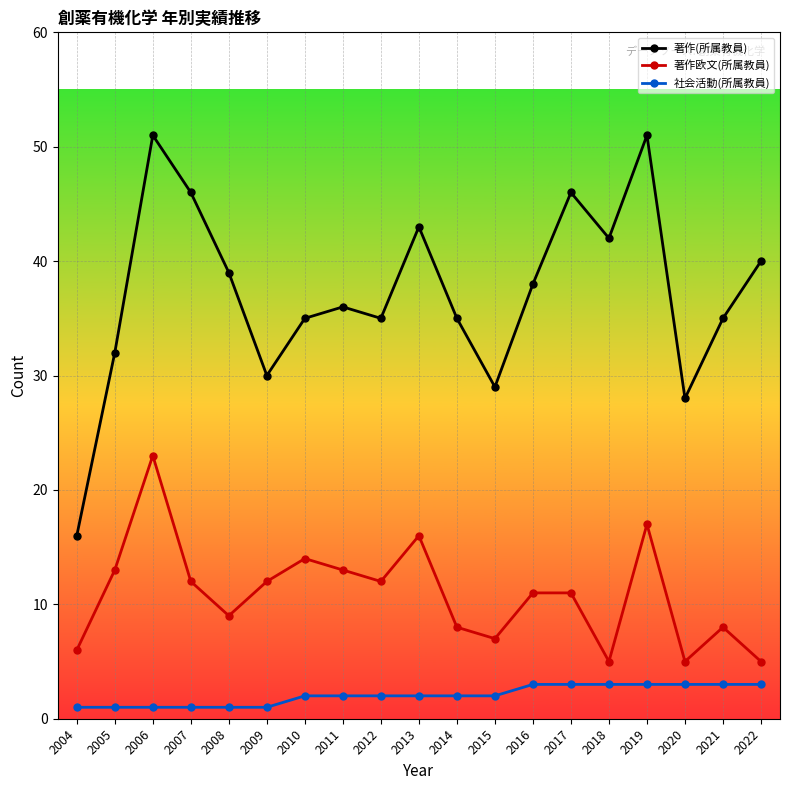

At which category does 著作欧文(所属教員) reach its first local peak?

2006